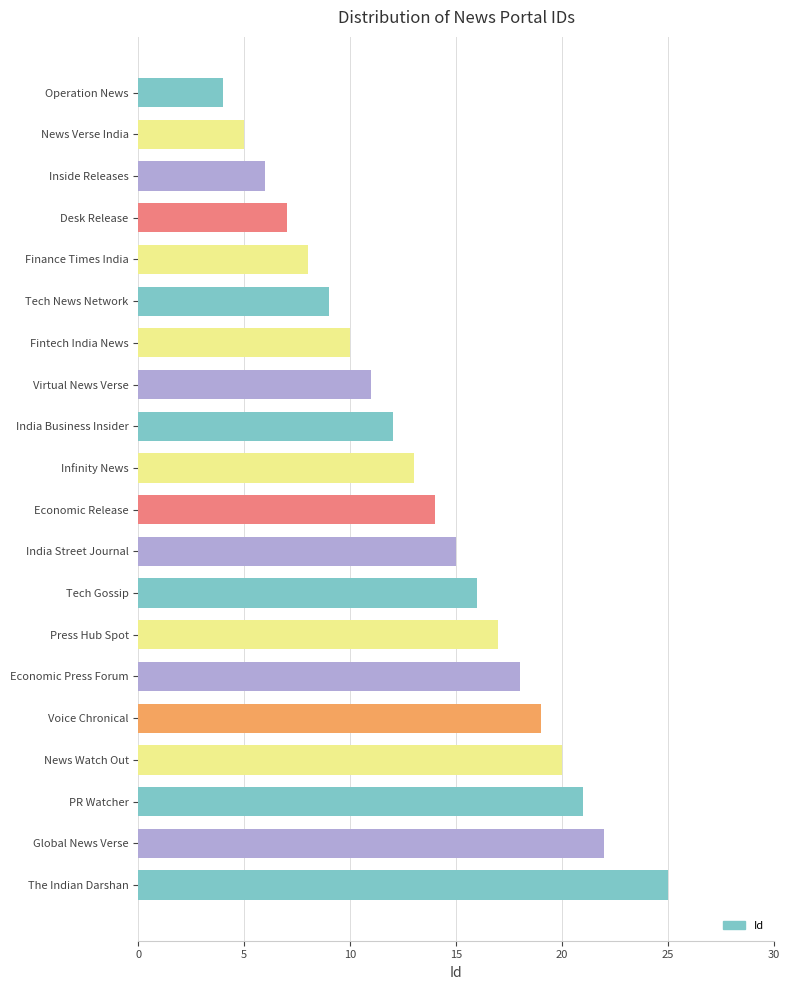

Rank the categories by value from highest to lowest.

The Indian Darshan, Global News Verse, PR Watcher, News Watch Out, Voice Chronical, Economic Press Forum, Press Hub Spot, Tech Gossip, India Street Journal, Economic Release, Infinity News, India Business Insider, Virtual News Verse, Fintech India News, Tech News Network, Finance Times India, Desk Release, Inside Releases, News Verse India, Operation News